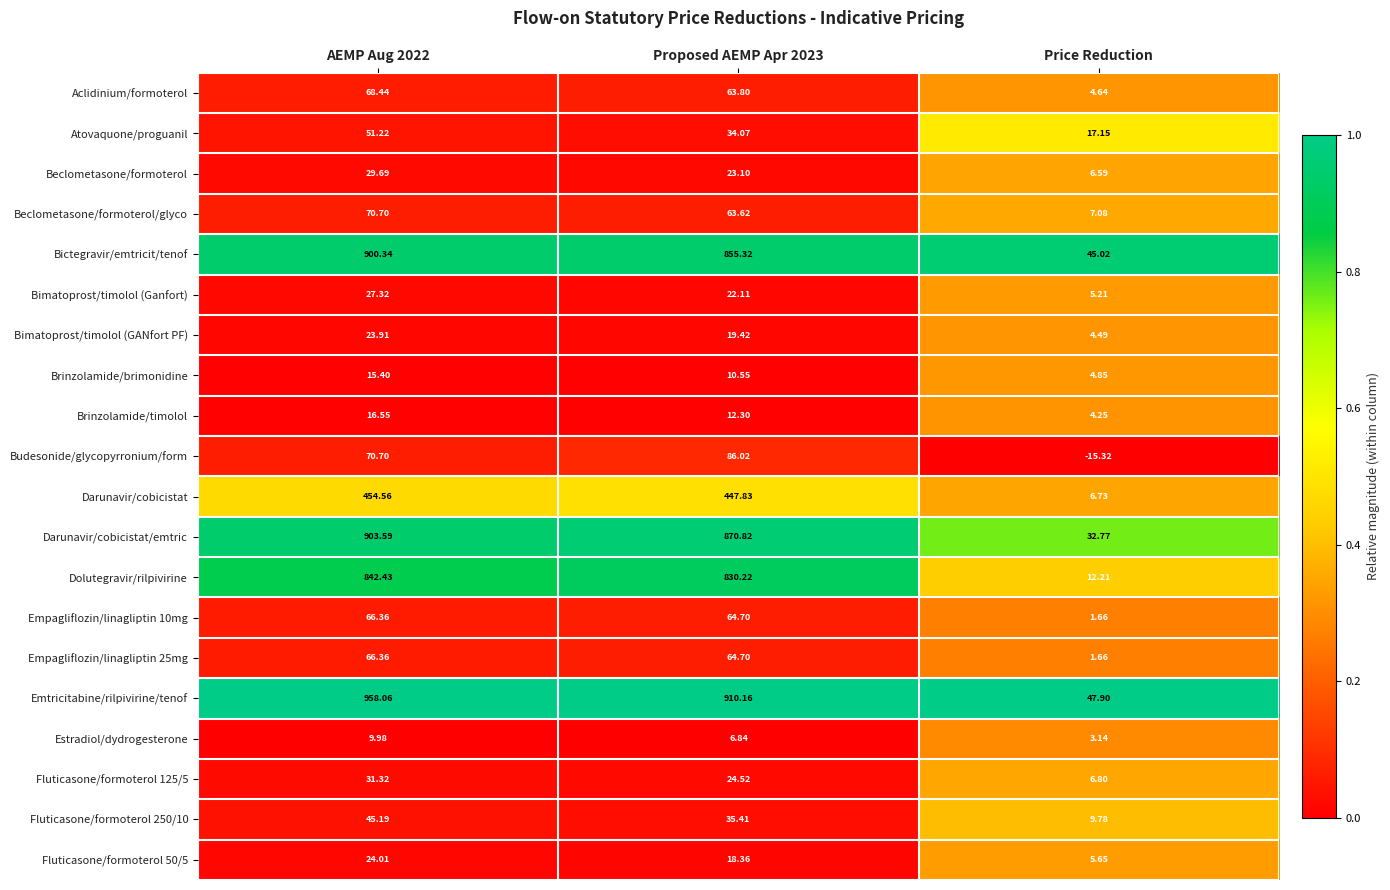

Is the value of Brinzolamide/timolol at AEMP Aug 2022 greater than the value of Darunavir/cobicistat/emtric at AEMP Aug 2022?

No